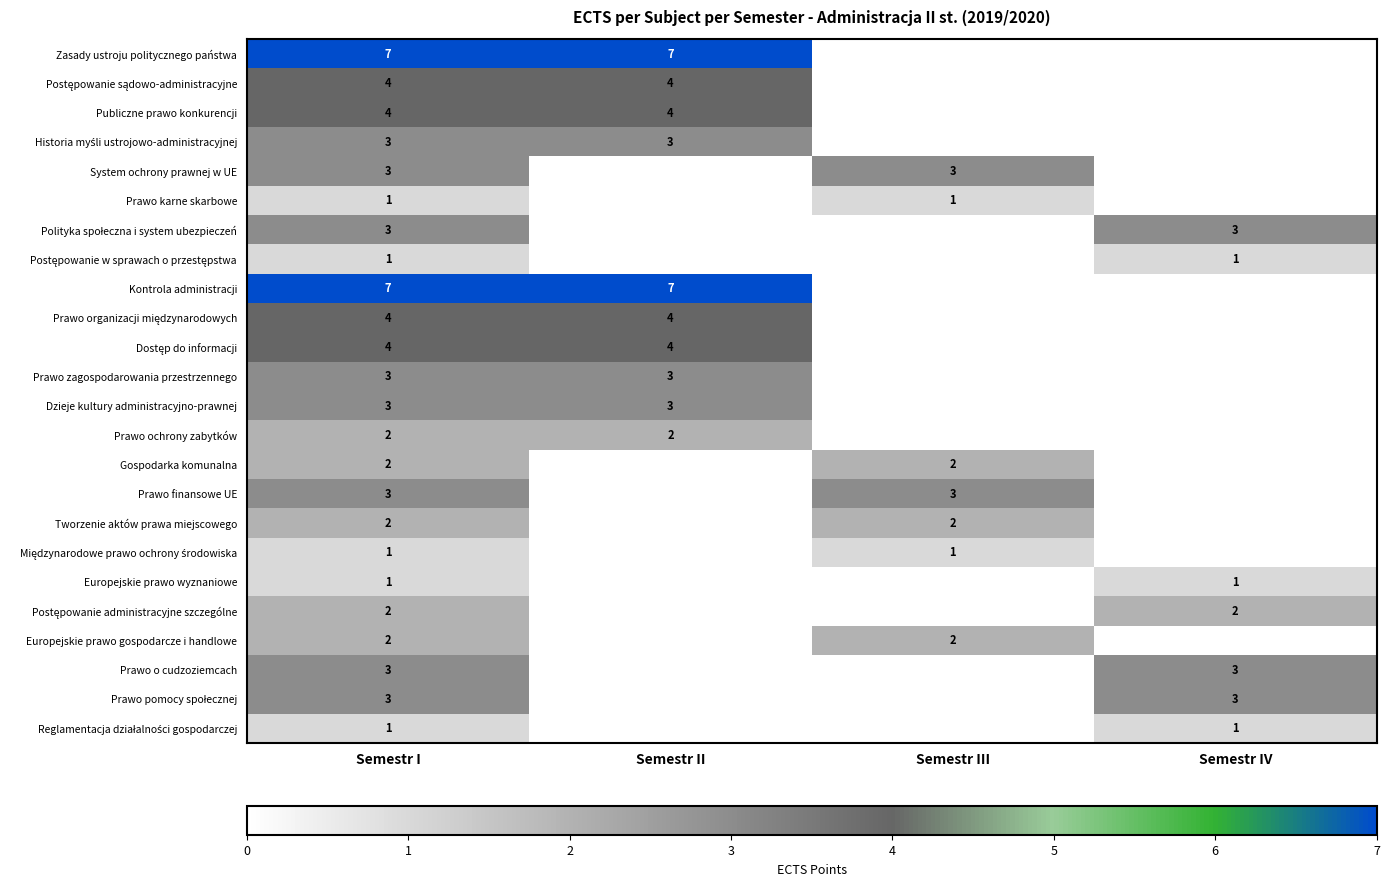

True or false: Europejskie prawo wyznaniowe has a value of 2 at Semestr IV.

False